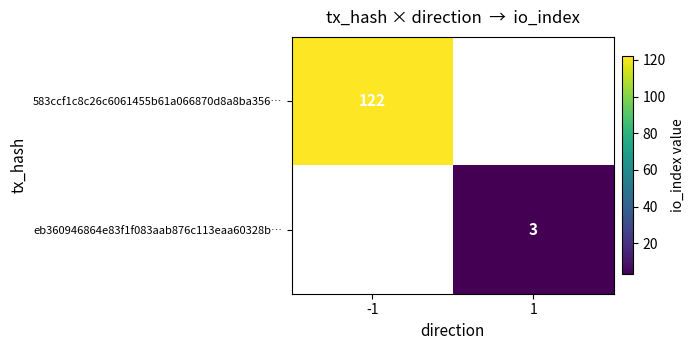

The value of eb360946864e83f1f083aab876c113eaa60328b… at 1 is 1. True or false?

False